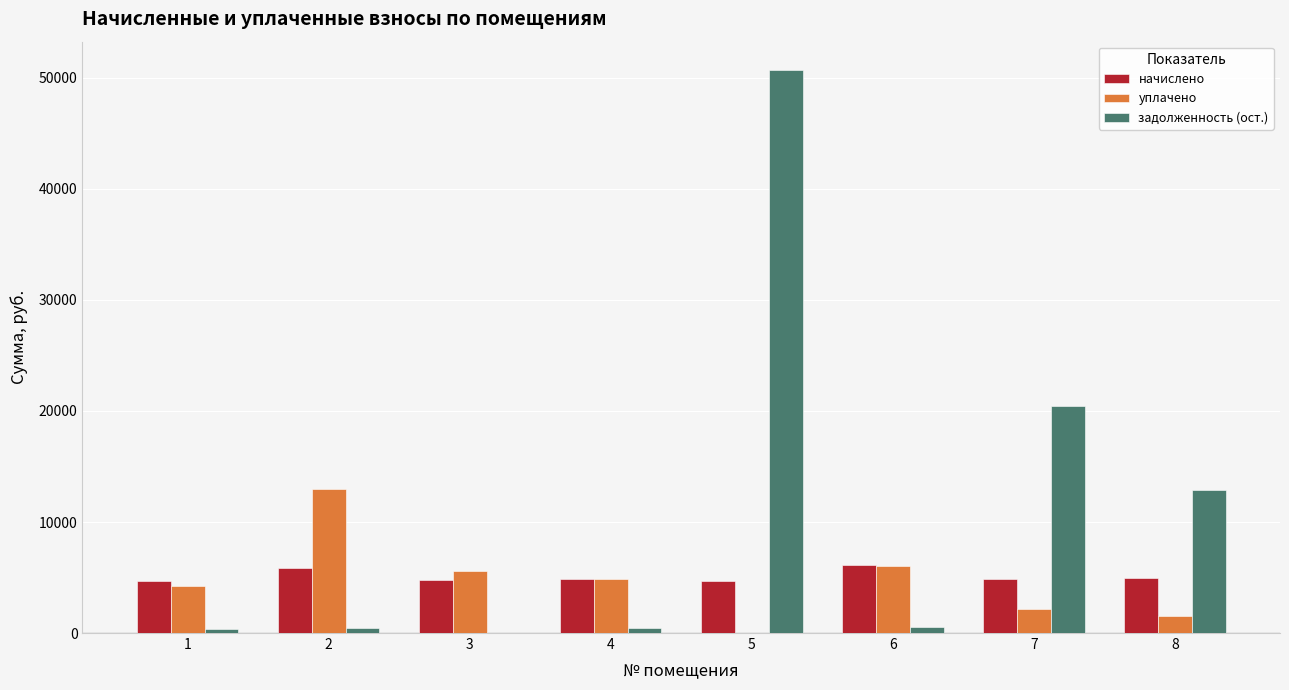

At which category is the sum across all series the highest?

5